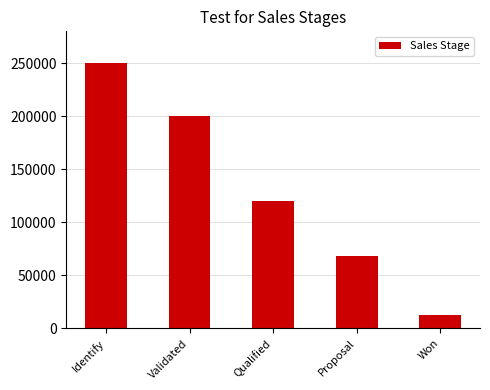

Reading left to right, list all the values displayed in this chart.

Identify=250000	Validated=200000	Qualified=120000	Proposal=68000	Won=13000